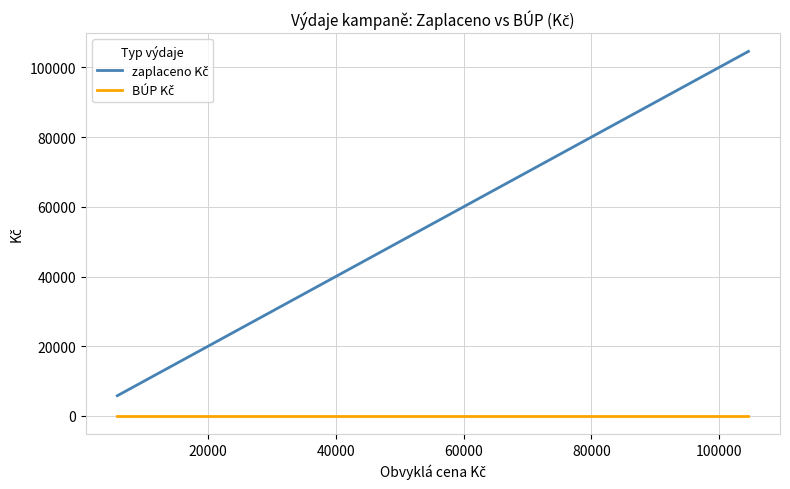

How many lines are shown in the chart?

2